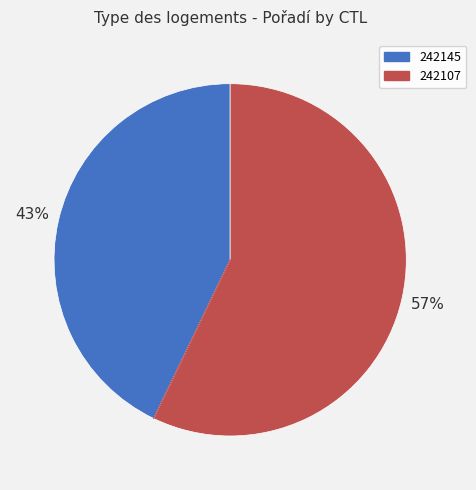

To the nearest percent, what is the difference between the 242145 and 242107 slice percentages?

14%